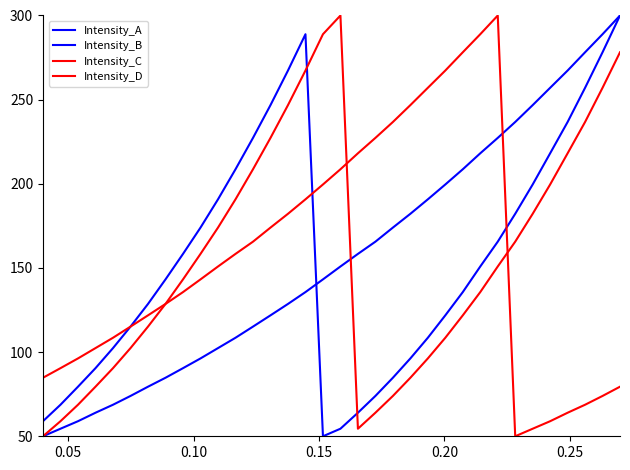

Is this an area chart (filled region under the line)?

No